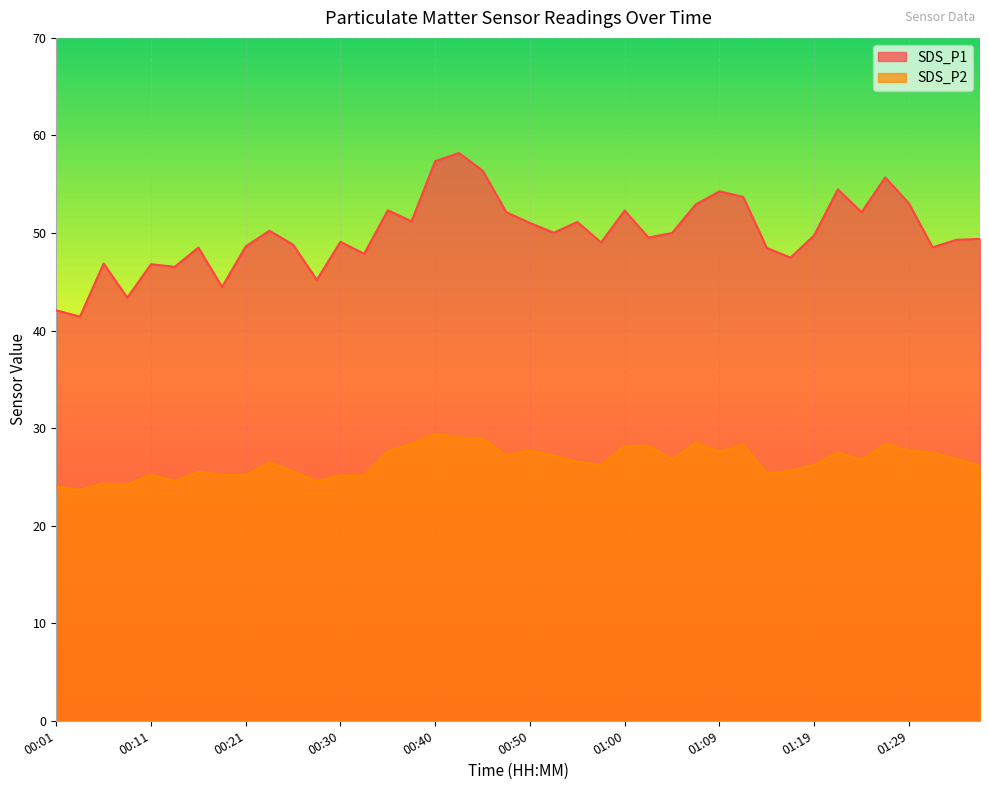

At which category does SDS_P1 reach its first local peak?

00:06